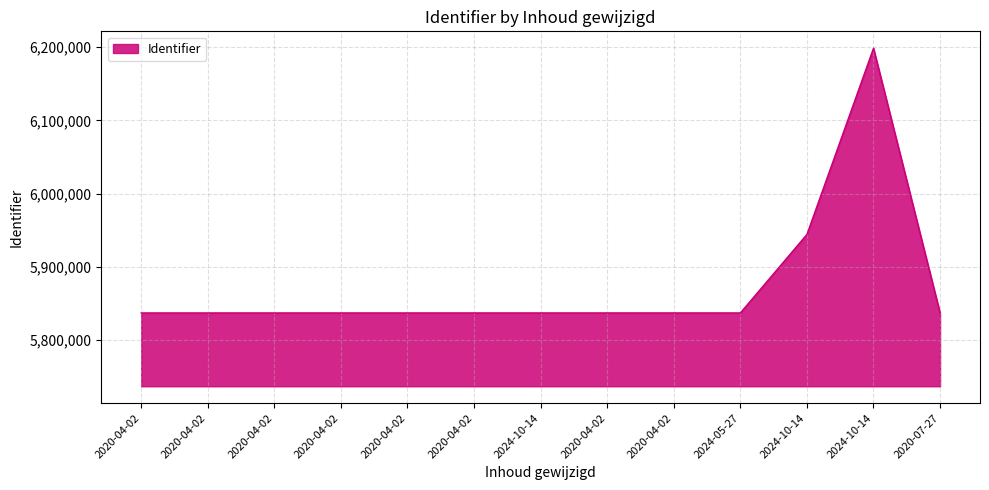

What is the label of the 6th point from the left?

2020-04-02